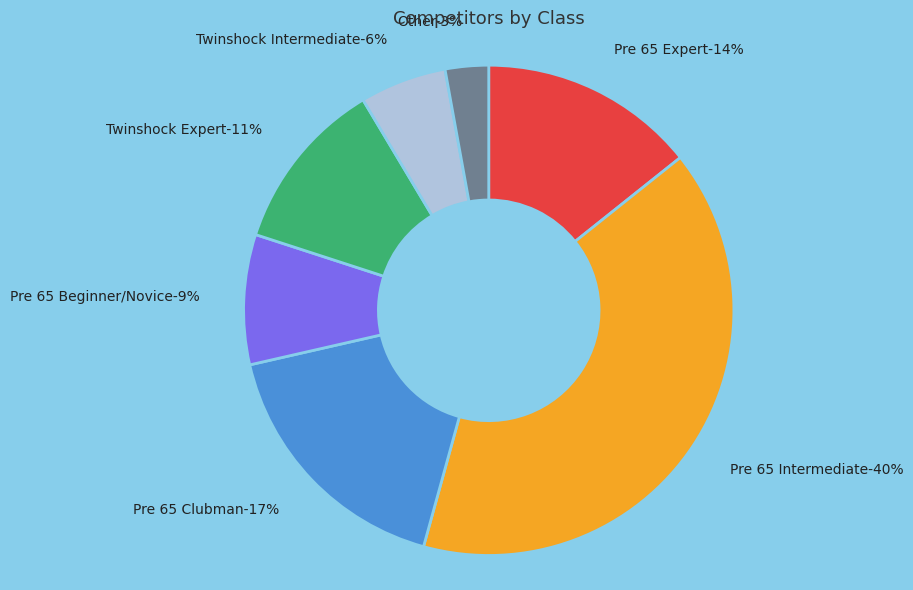

Is the sum of Pre 65 Clubman and Pre 65 Beginner/Novice greater than half?

No